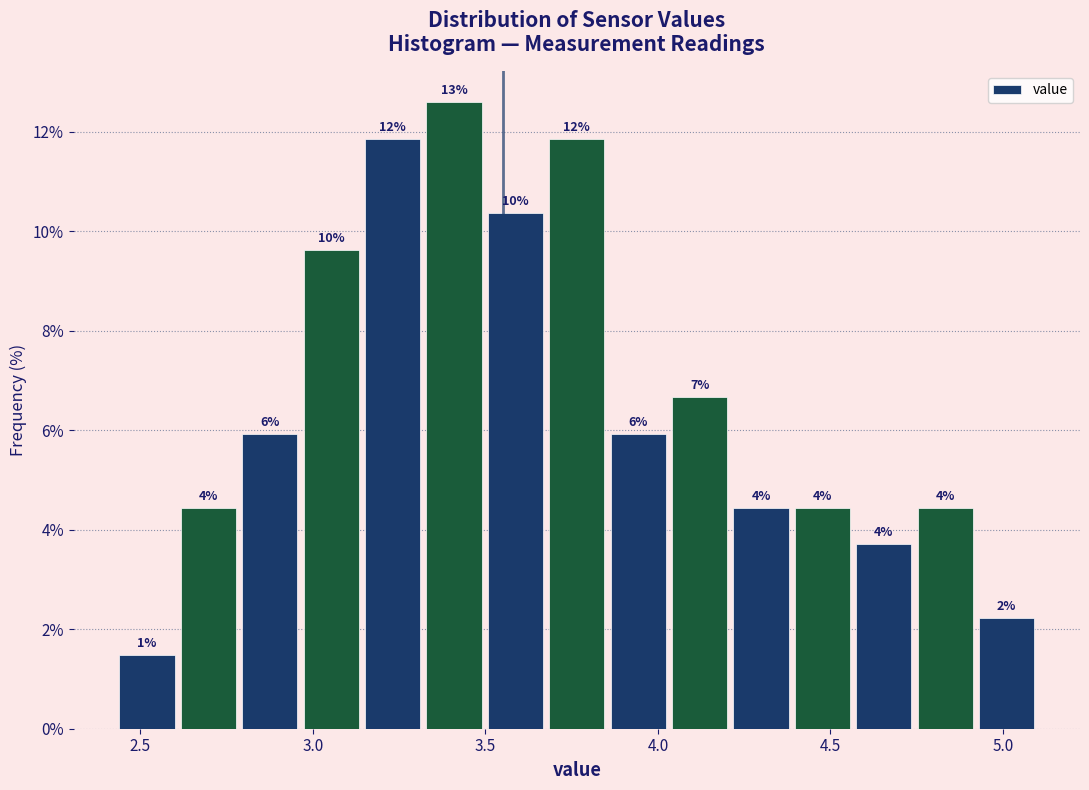

Read against the x-axis, roughly where is the centre of the tallest bar?

3.40